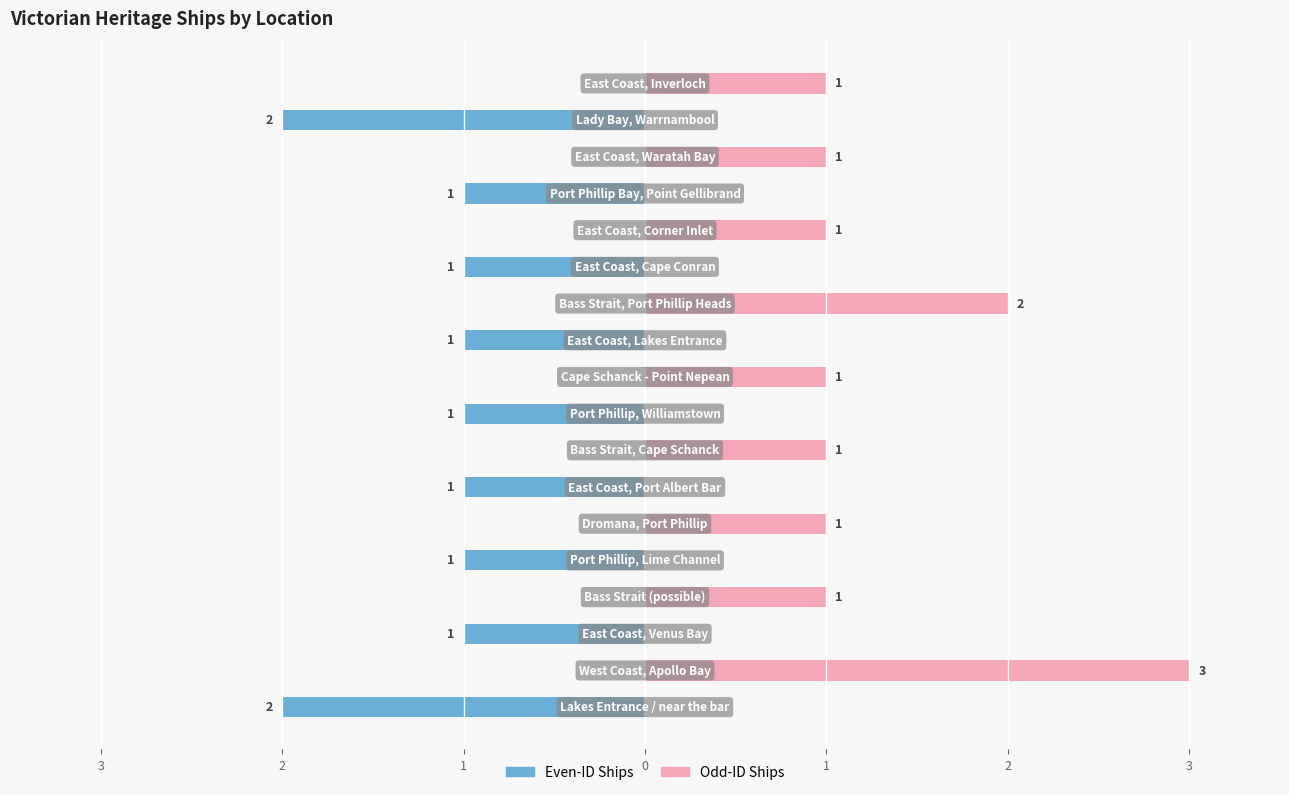

How many values in the Odd-ID Ships series exceed 1?

2